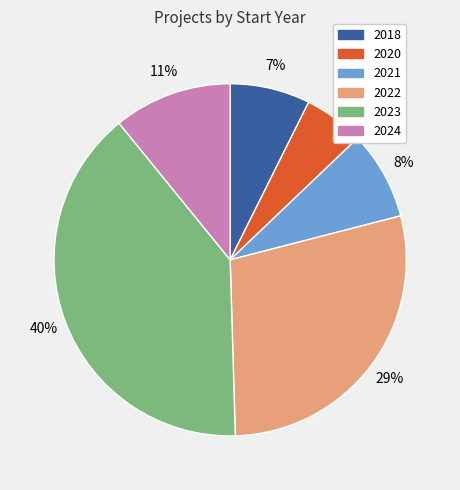

How many slices are in this pie chart?

6